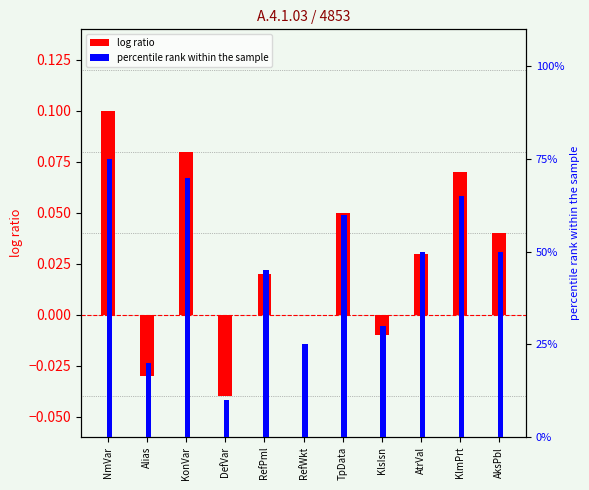

At how many categories does at least one series exceed 35?

7